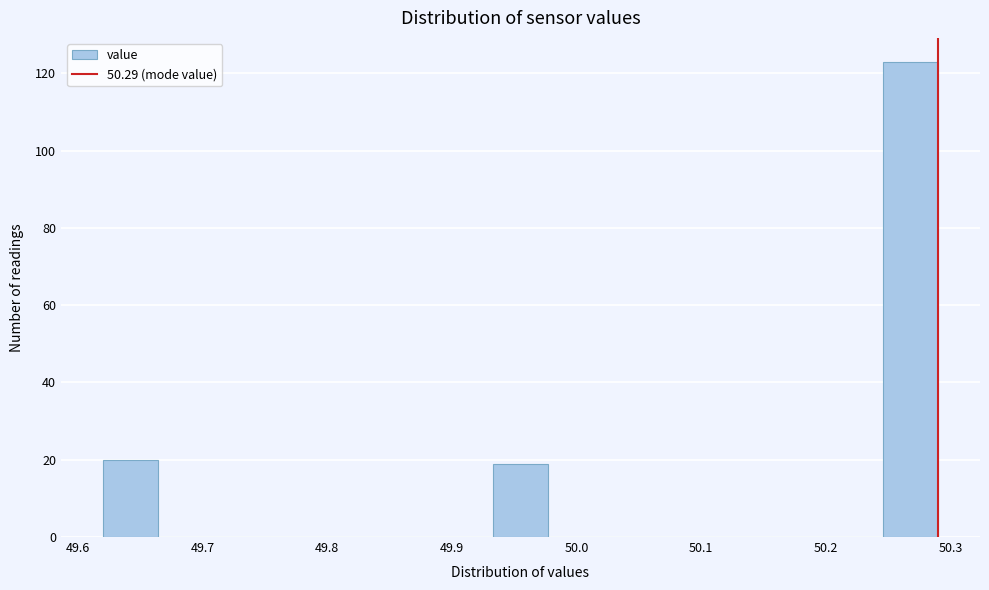

Reading left to right, list every bar in this chart as the range it spans on the x-axis followed by its height. Neither the bar edges nor the heights are printed on the chart, so give them approximately, as read against the axes.

49.62 to 49.66: 20
49.66 to 49.71: 0
49.71 to 49.75: 0
49.75 to 49.80: 0
49.80 to 49.84: 0
49.84 to 49.89: 0
49.89 to 49.93: 0
49.93 to 49.98: 20
49.98 to 50.02: 0
50.02 to 50.07: 0
50.07 to 50.11: 0
50.11 to 50.16: 0
50.16 to 50.20: 0
50.20 to 50.25: 0
50.25 to 50.29: 124